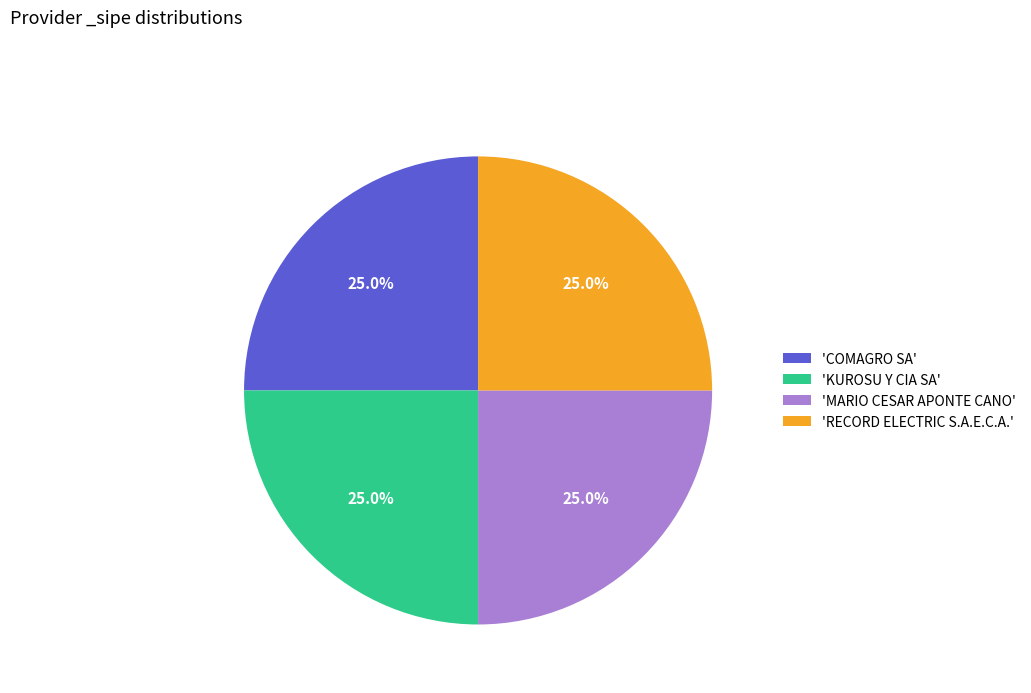

How much of the chart is everything except 'MARIO CESAR APONTE CANO'?

75.0%